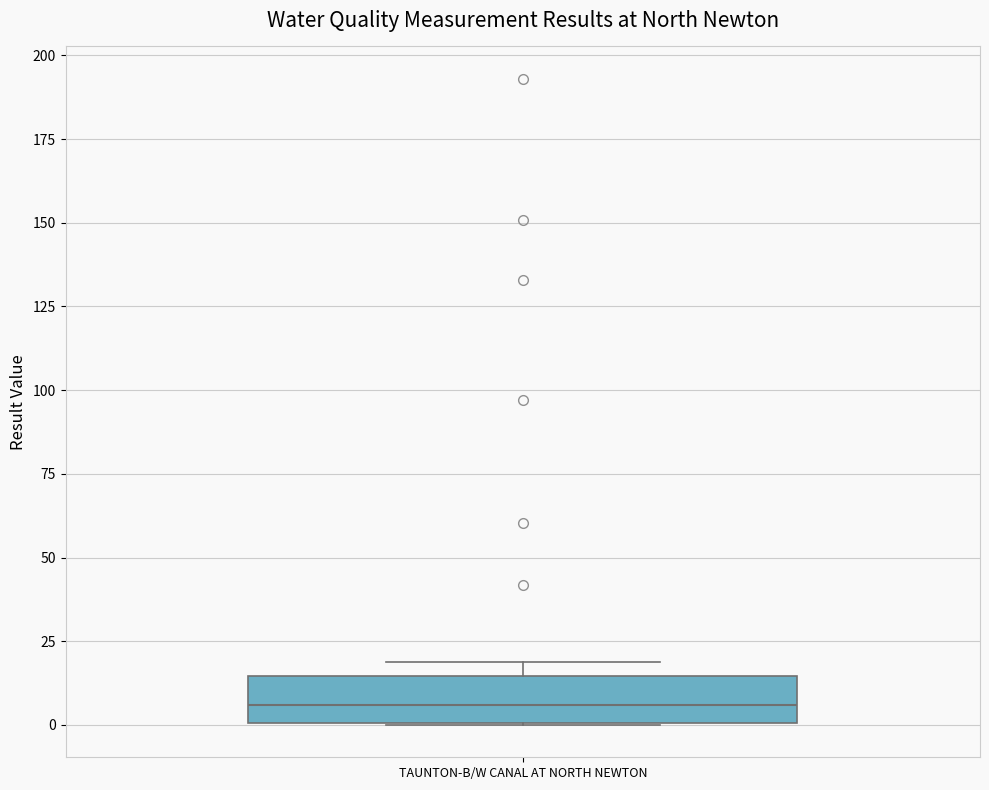

Transcribe this box plot: give where the median line is, the range the box spans, and where the two whiskers end, as read against the y-axis. The values are not printed on the chart, so give them approximately, as read against the axis.

median 5, box 0 to 15, whiskers 0 to 20